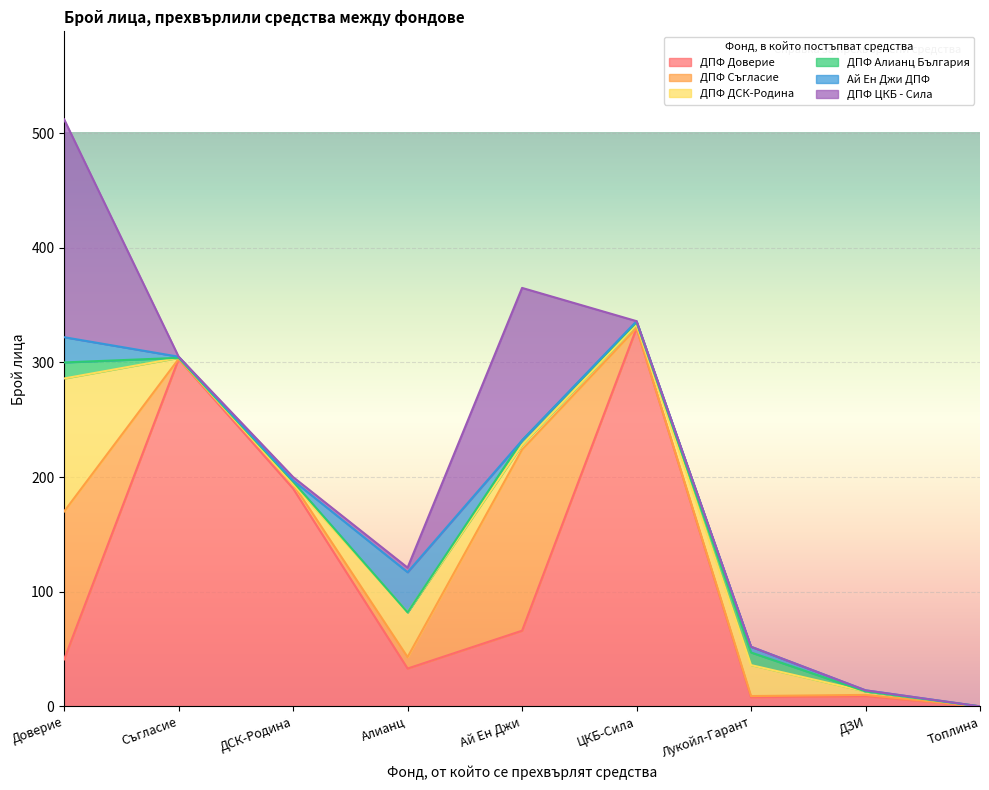

Is the value of ДПФ ДСК-Родина at ДСК-Родина greater than the value of Ай Ен Джи ДПФ at ДСК-Родина?

No